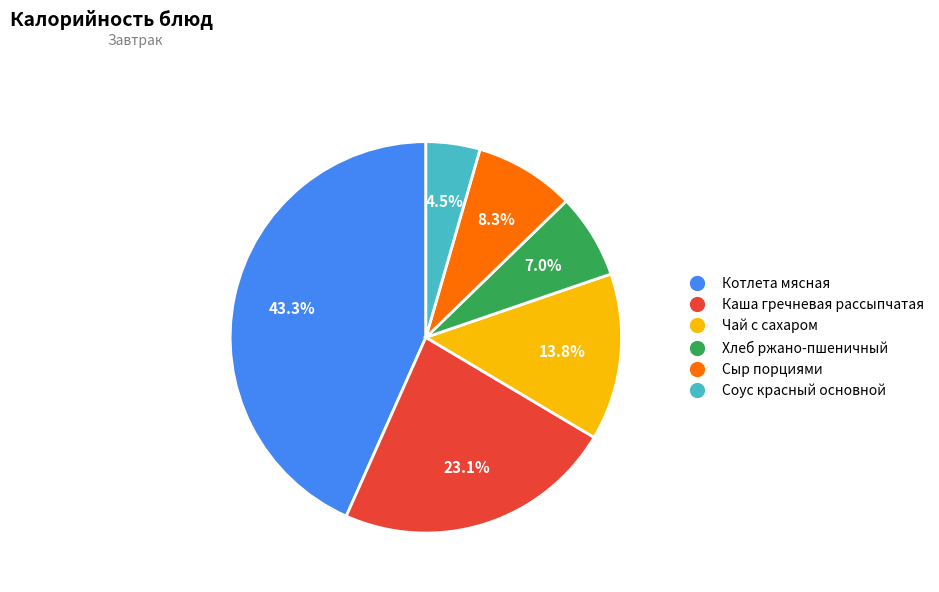

To the nearest percent, what portion does Котлета мясная represent?

43%